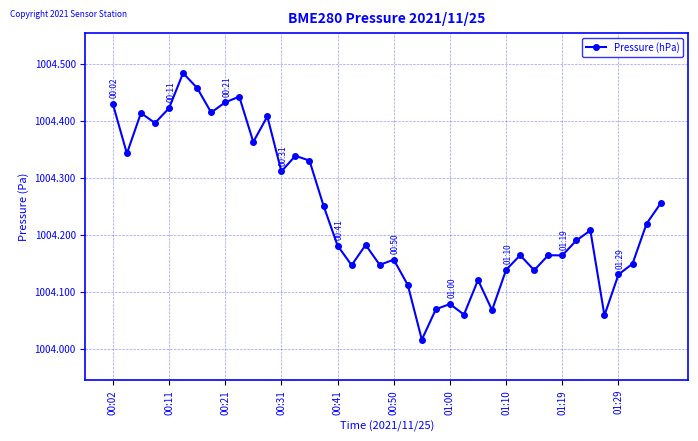

True or false: the data has more than 1 interior local peaks.

True